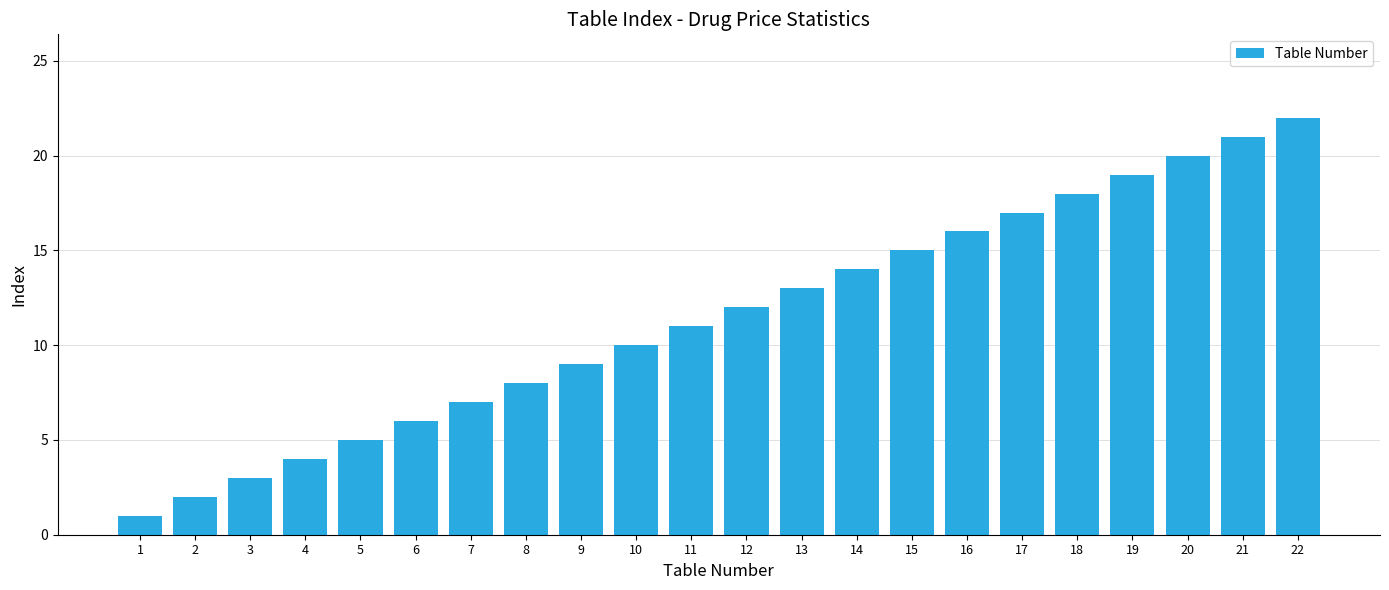

Rank the categories by value from lowest to highest.

1, 2, 3, 4, 5, 6, 7, 8, 9, 10, 11, 12, 13, 14, 15, 16, 17, 18, 19, 20, 21, 22